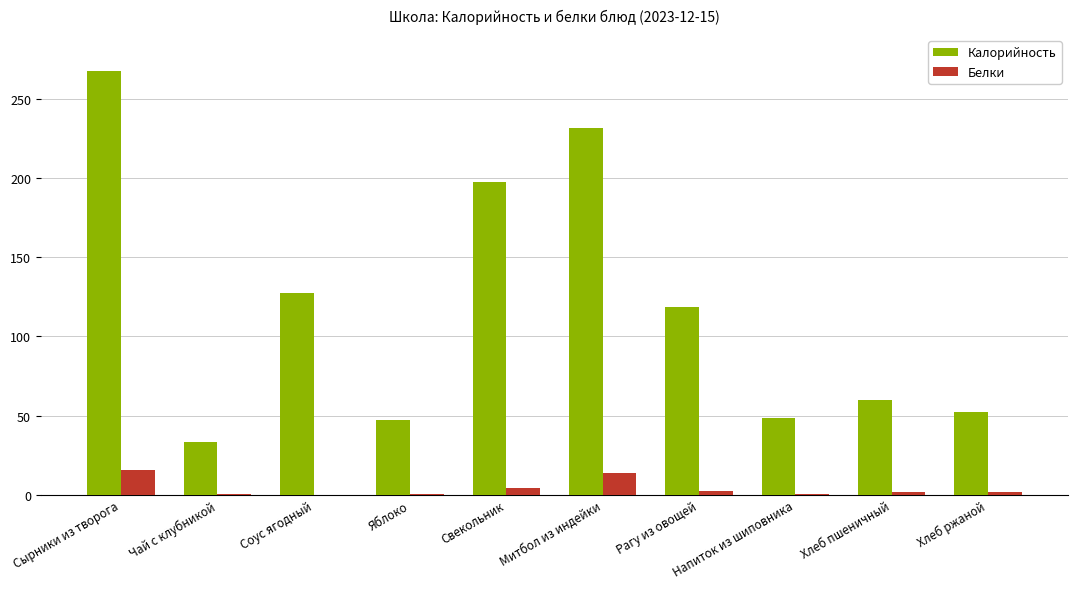

What is the difference between the Белки values at Соус ягодный and Хлеб ржаной?

1.9